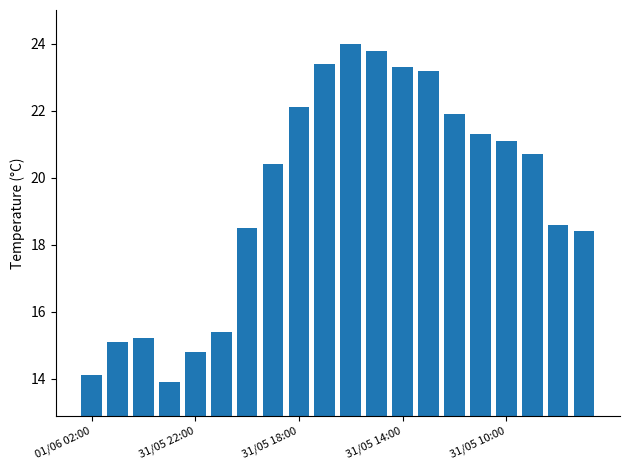

What is the smallest value displayed?

13.9